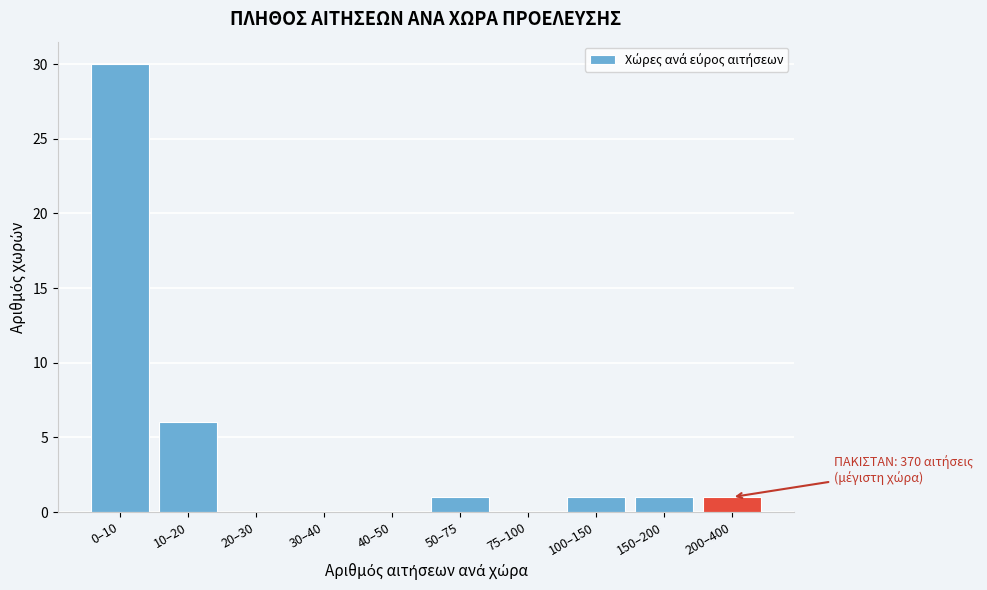

Reading left to right, transcribe all the data shown in this chart.

0–10=30	10–20=6	20–30=0	30–40=0	40–50=0	50–75=1	75–100=0	100–150=1	150–200=1	200–400=1